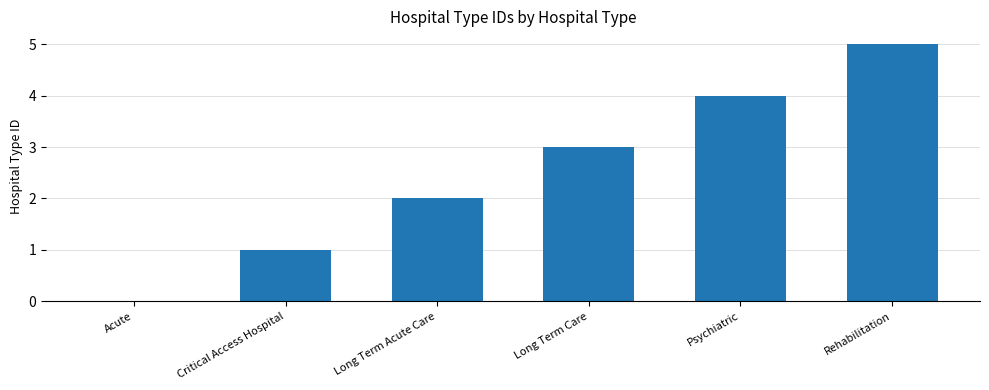

Is it true that the value at Rehabilitation is 7?

False